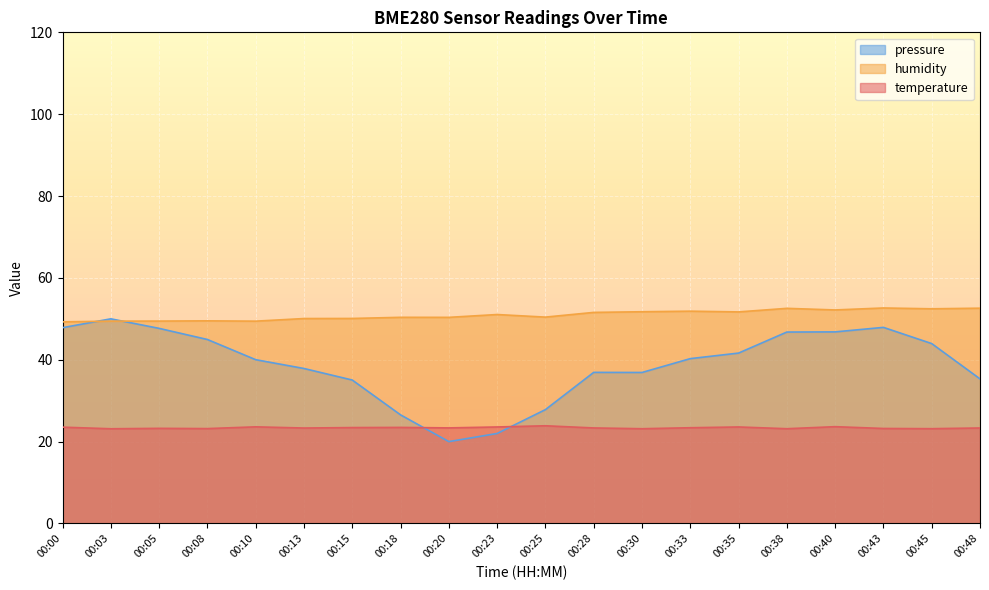

What is the total value across all series at 00:15?

108.6